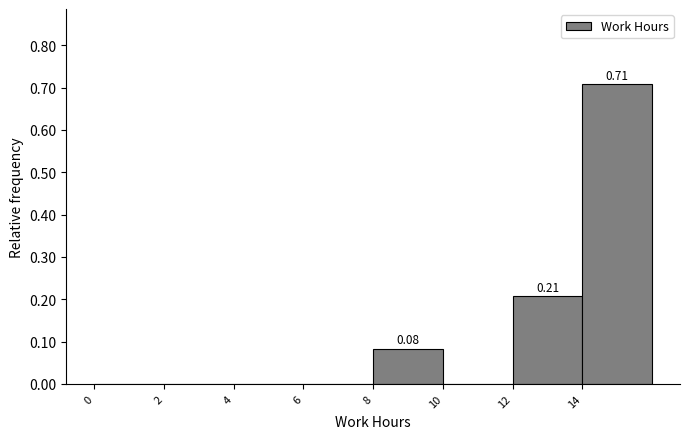

Over which range of the x-axis is the bar tallest?

14 to 16